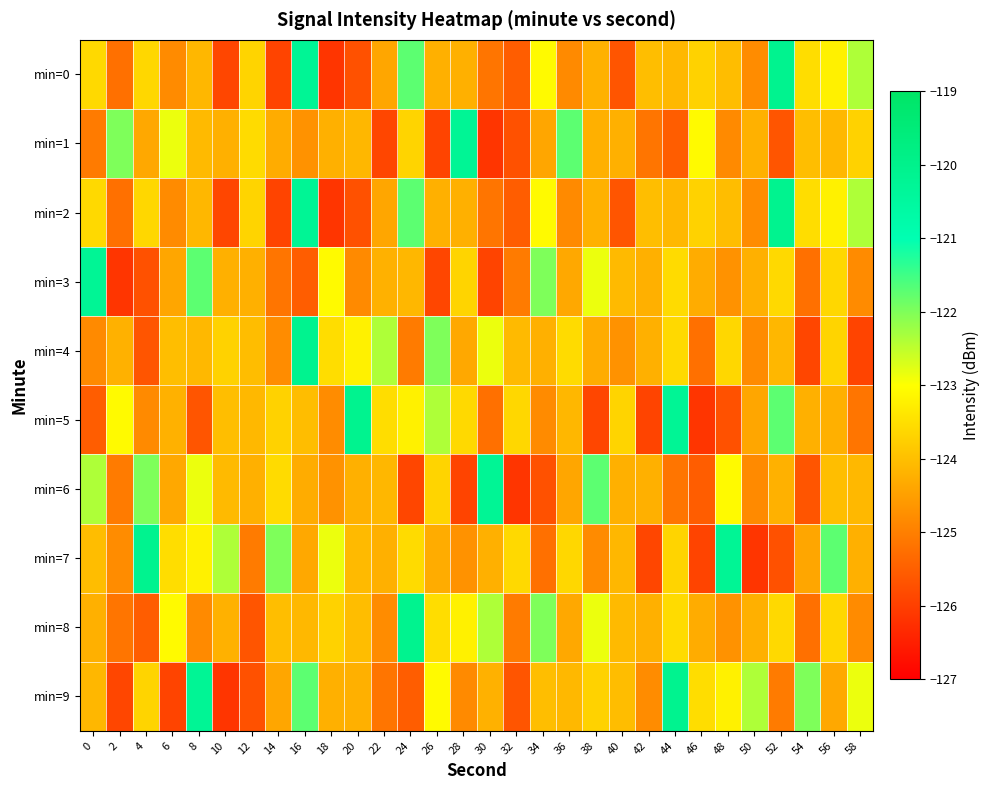

What is the spread (max minus min) of values at 20?

5.6